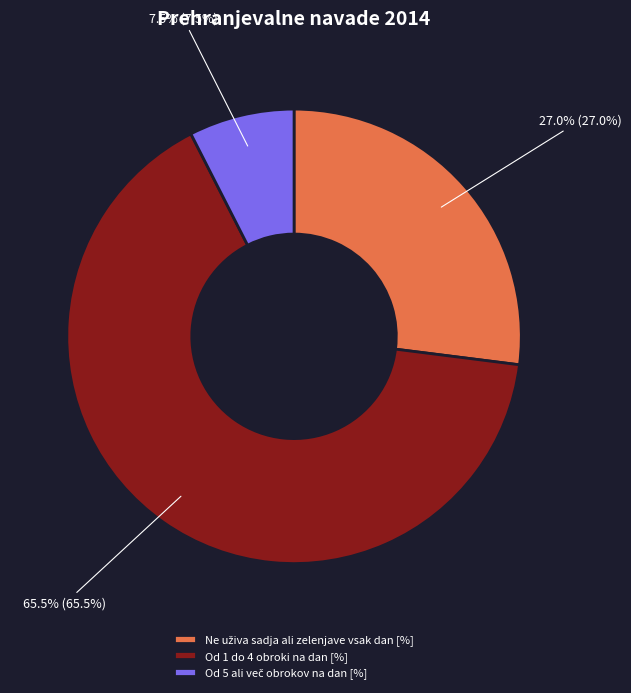

Which slice is the largest?

Od 1 do 4 obroki na dan [%]